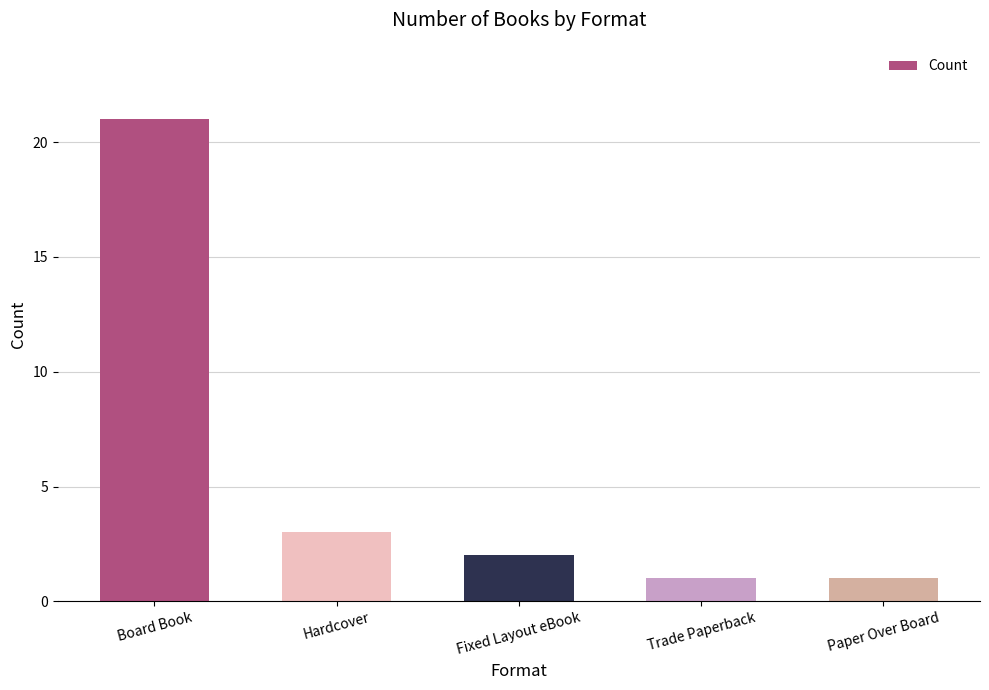

How many data points are less than 2?

2